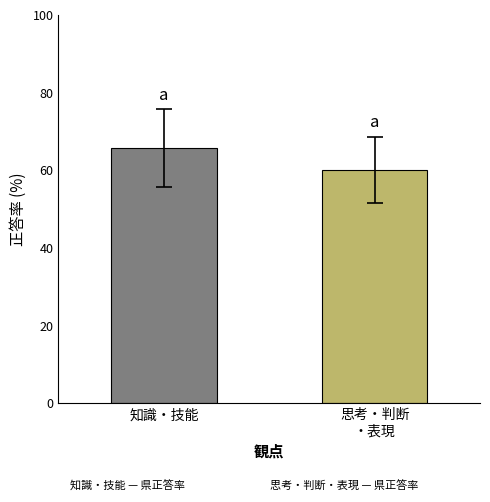

Where is the data nearest to the value 62?

思考・判断
・表現